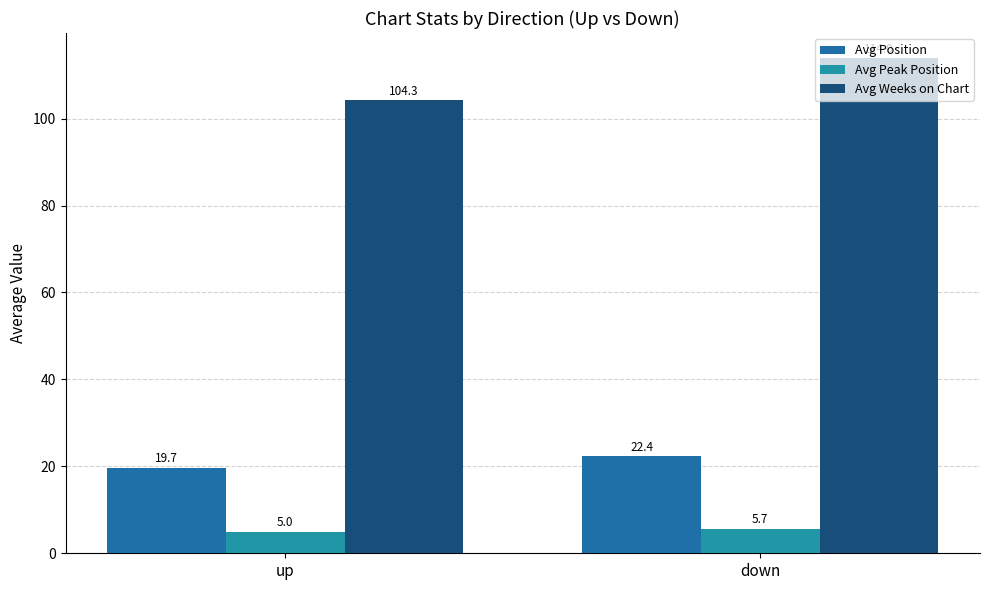

Count the number of data series in this chart.

3